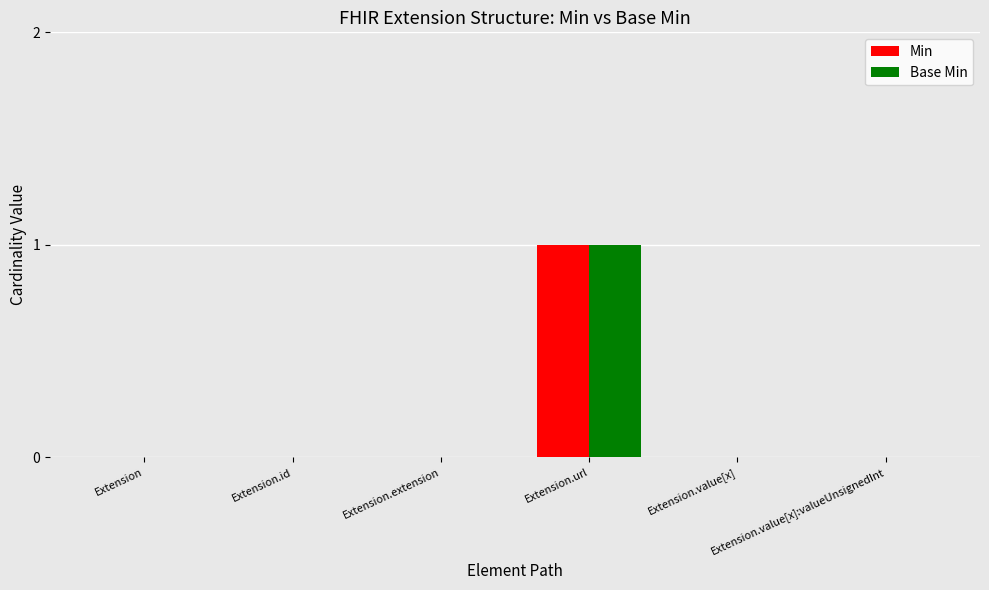

What are all the series names shown in the legend?

Min, Base Min